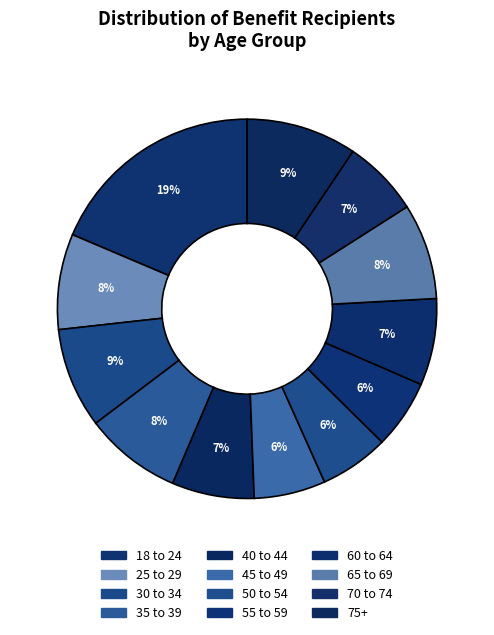

How many segments does this pie chart have?

12